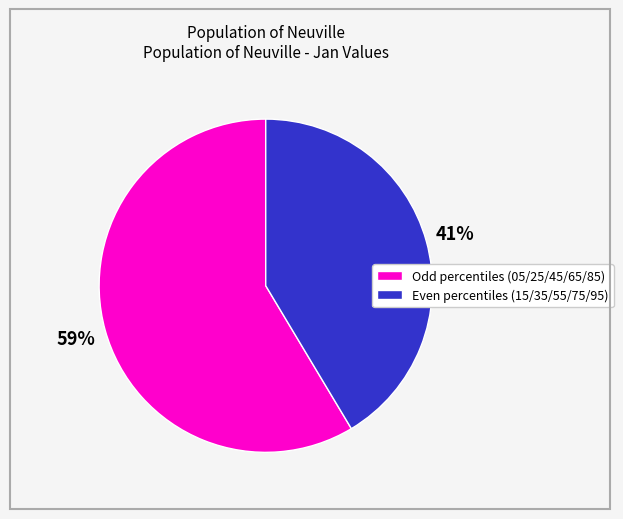

To the nearest percent, what is the average slice percentage?

50%